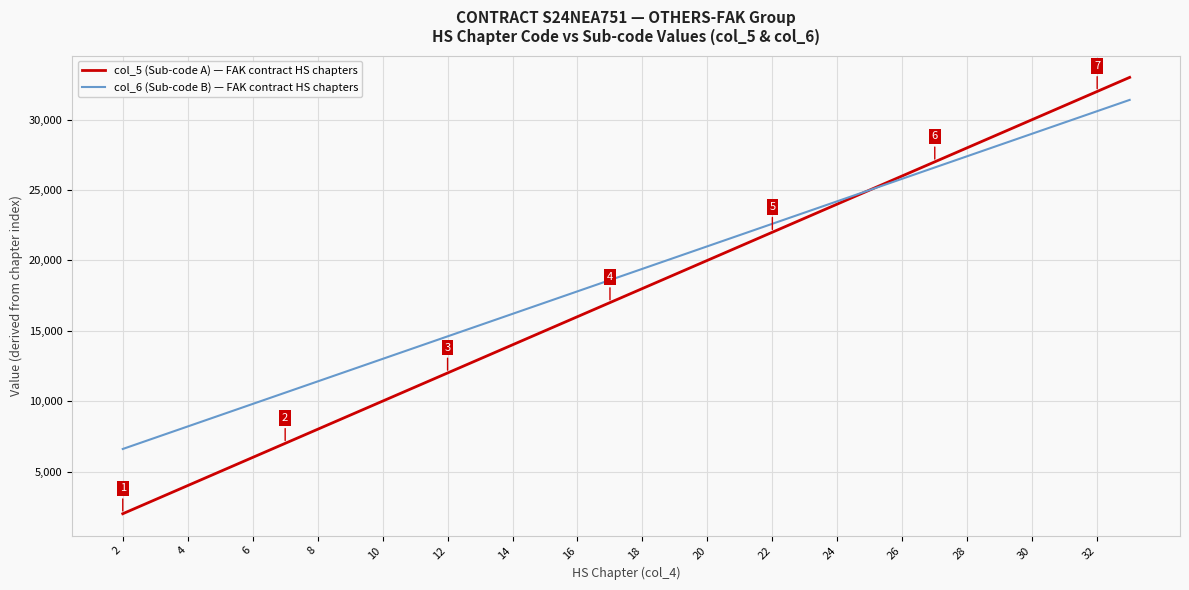

True or false: col_5 (Sub-code A) — FAK contract HS chapters has more than 0 interior local peaks.

False